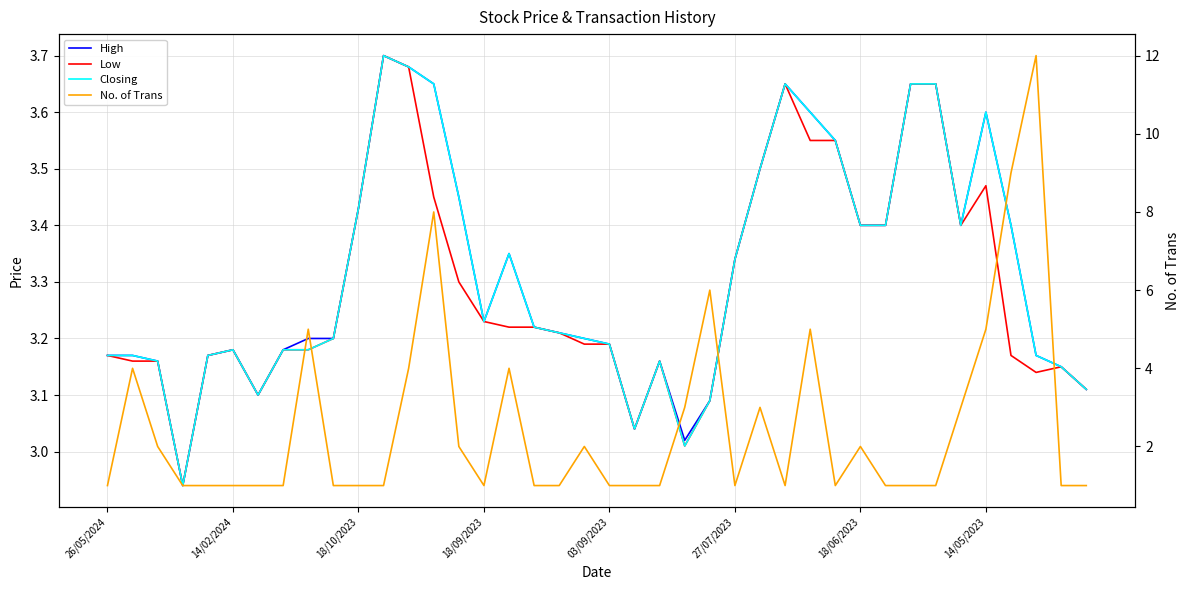

True or false: No. of Trans has more than 1 interior local peaks.

True